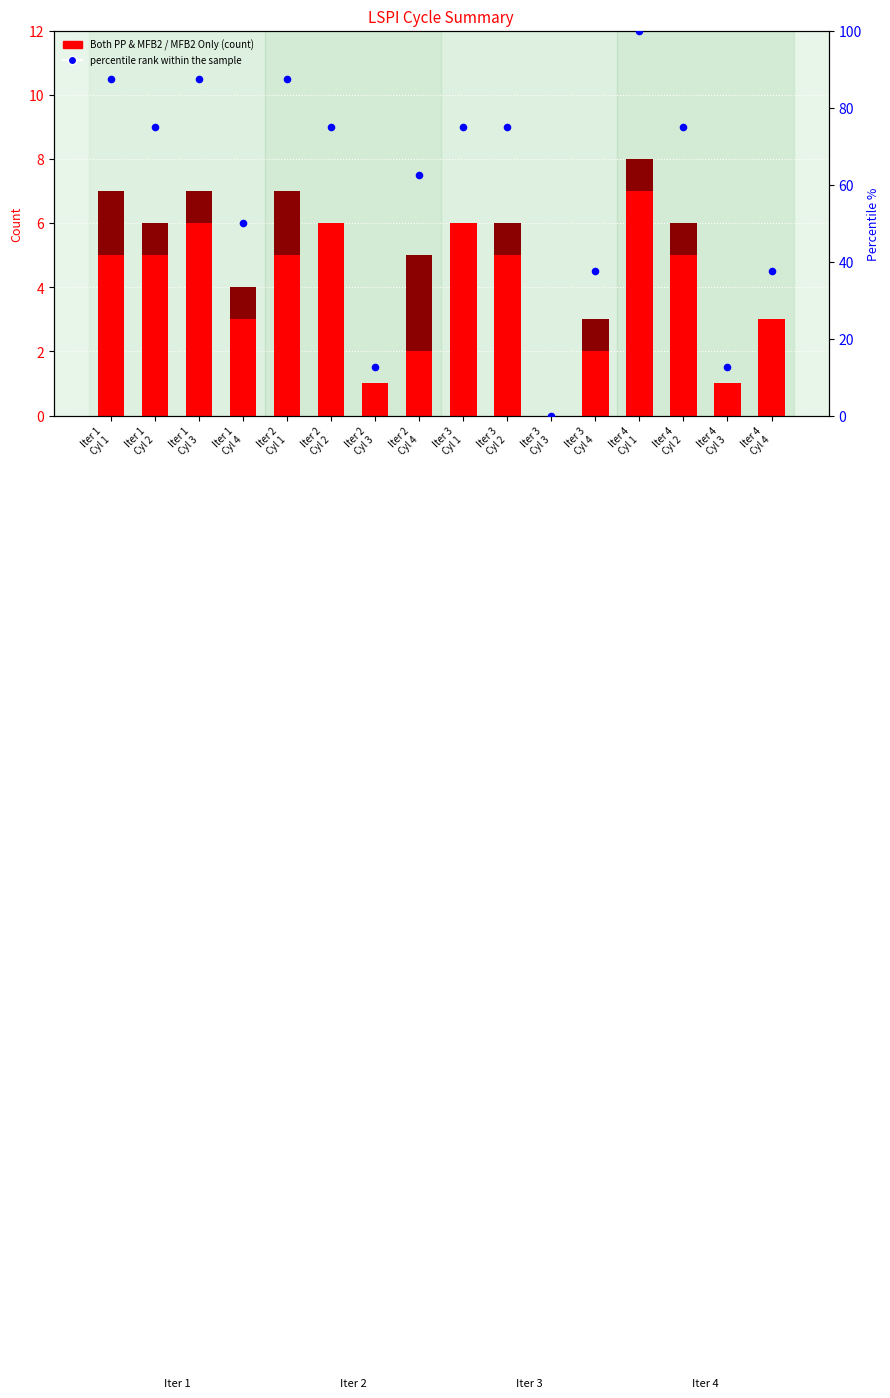

At how many categories does at least one series exceed 62?

10